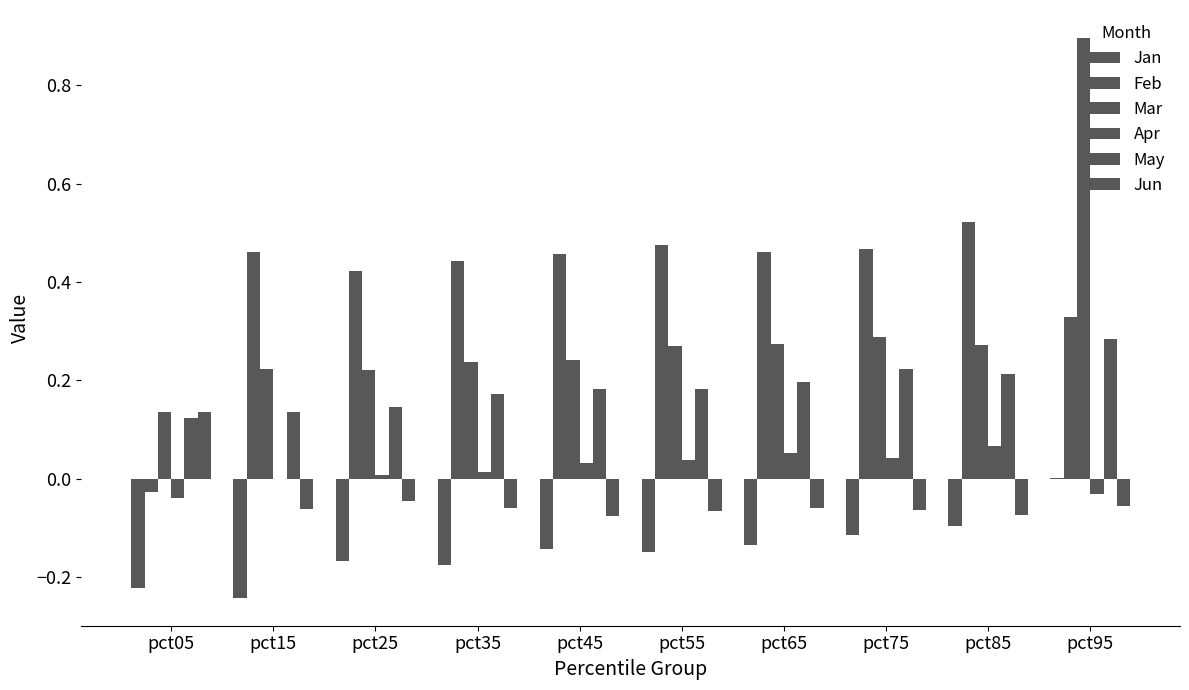

Between pct45 and pct55, which series saw the biggest shift?

Mar